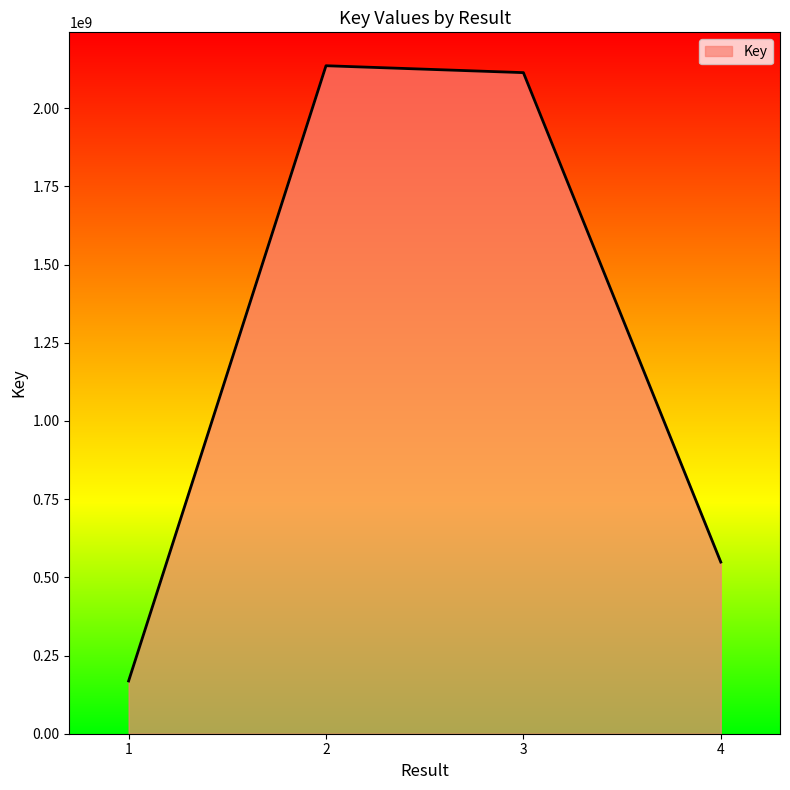

How many series are shown in this chart?

1